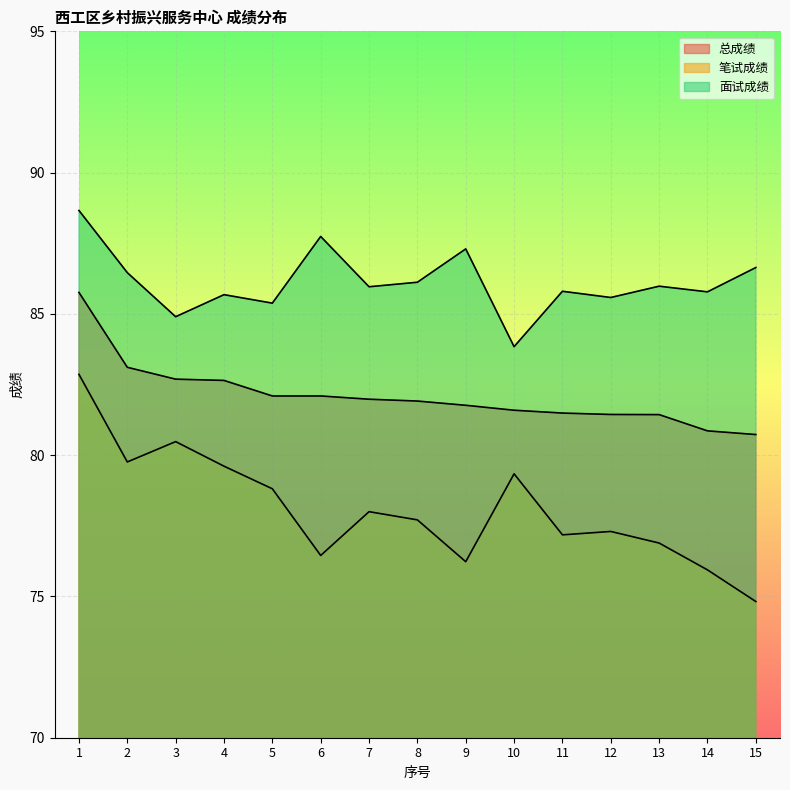

What is the value of the 总成绩 point at the 7th from the left?

82.0